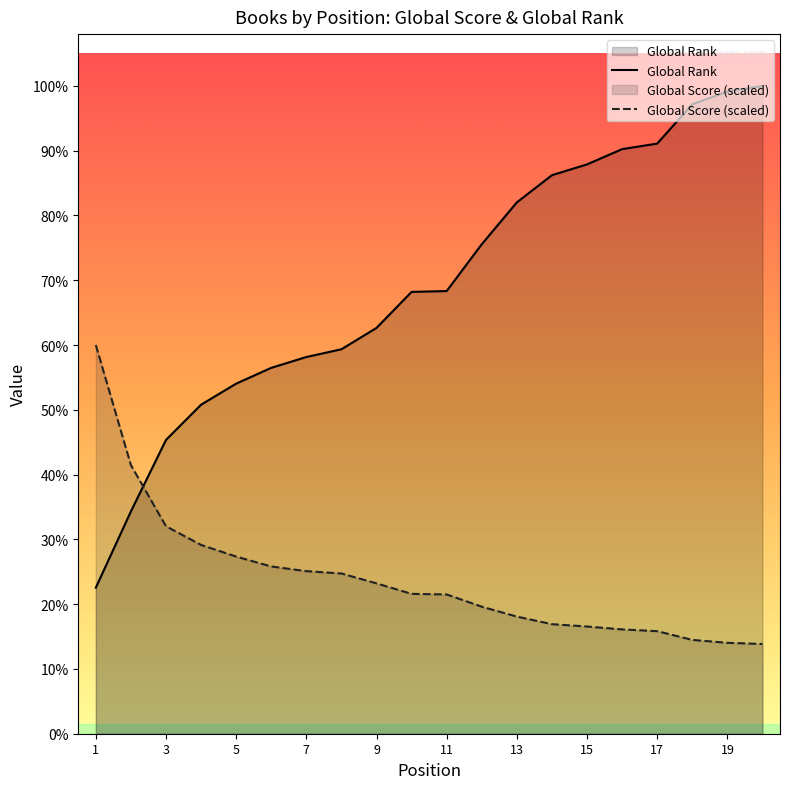

Which label corresponds to the largest value in the chart?

20